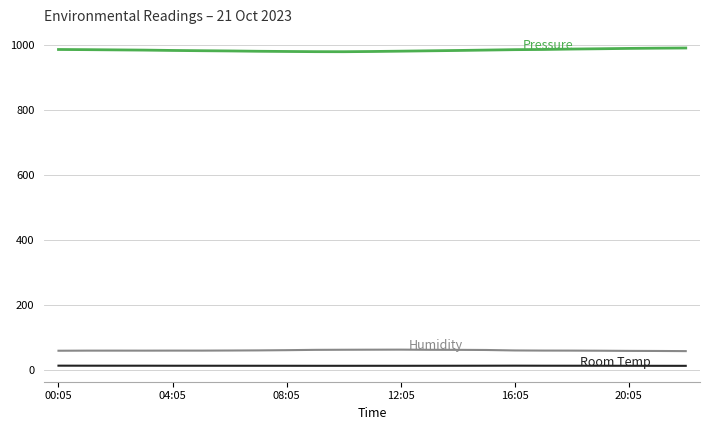

What is the maximum value shown in the chart?

990.5